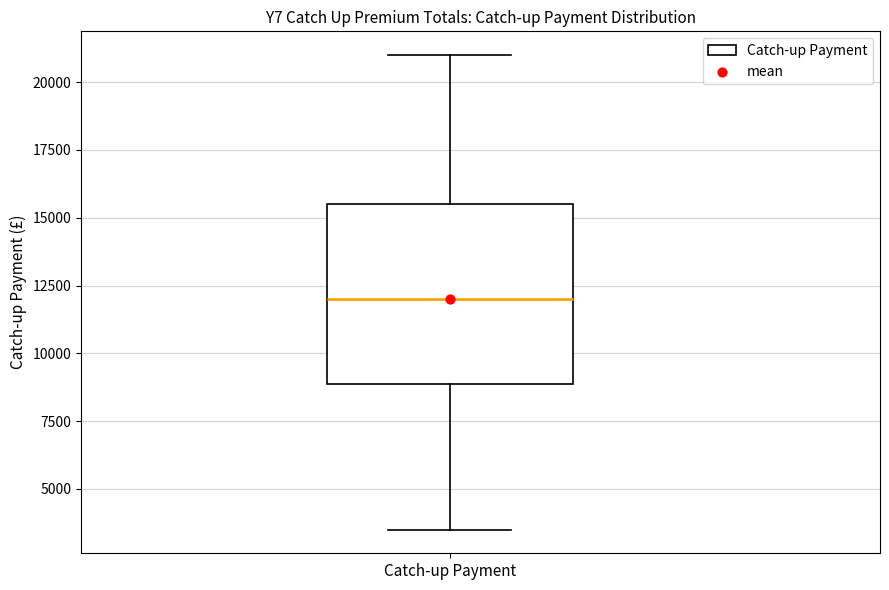

Transcribe this box plot: give where the median line is, the range the box spans, and where the two whiskers end, as read against the y-axis. The values are not printed on the chart, so give them approximately, as read against the axis.

median 12000, box 9000 to 15500, whiskers 3500 to 21000